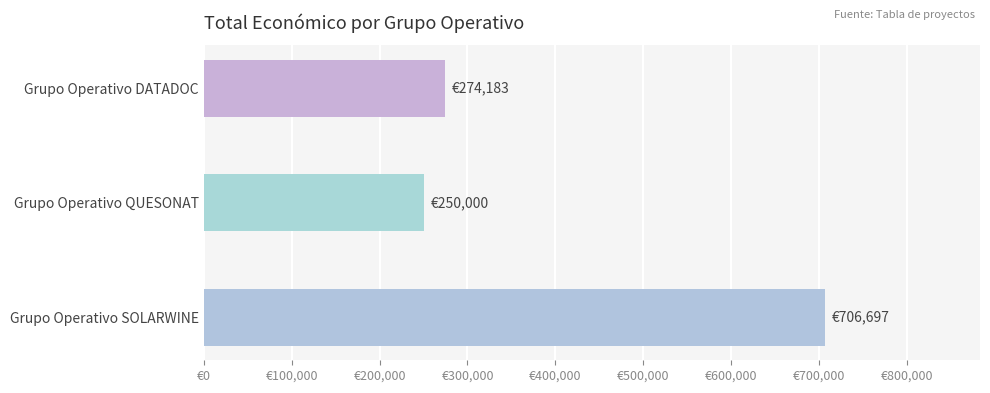

Does the chart contain any negative values?

No